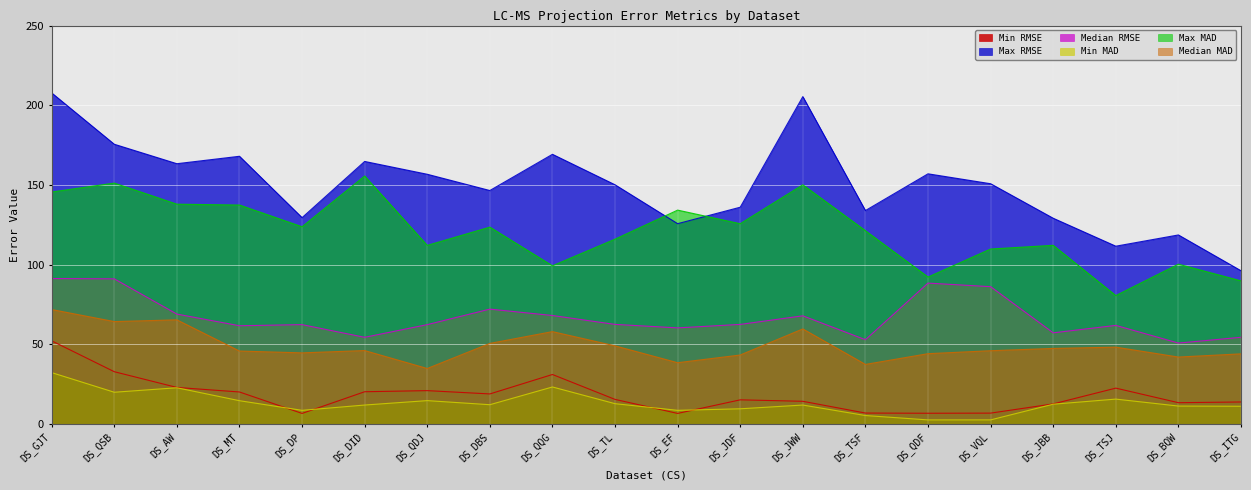

How many values in the Min RMSE series are below 15?

9